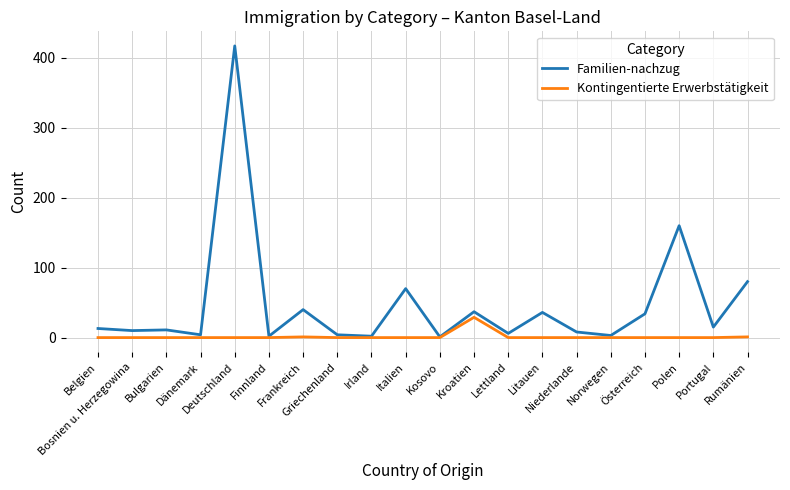

Rank the series by their average value, from lowest to highest.

Kontingentierte Erwerbstätigkeit, Familien-nachzug